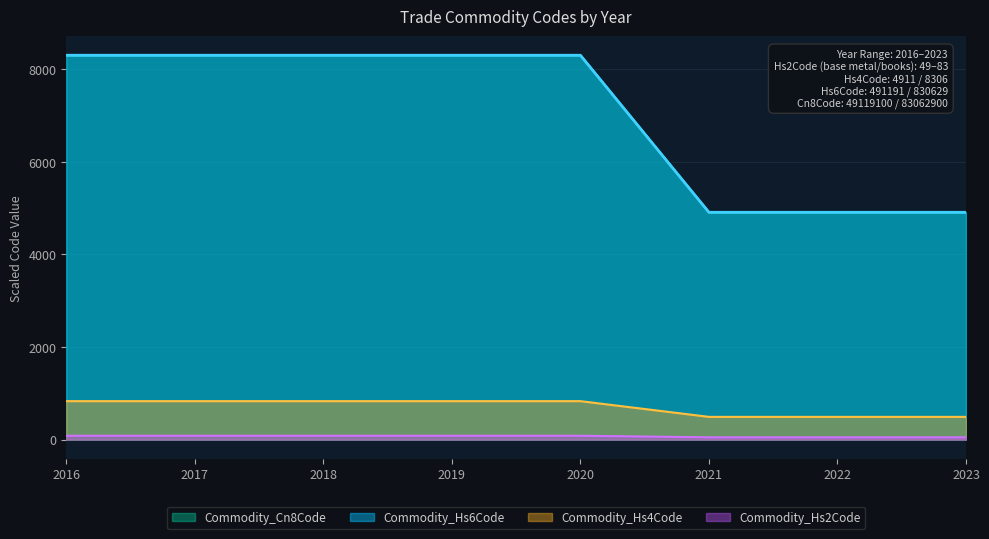

What is the value of the Commodity_Hs6Code point at the 2nd from the left?

8306.3